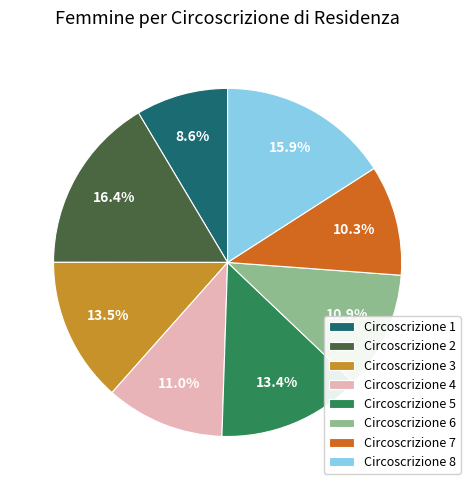

Combined, do Circoscrizione 3 and Circoscrizione 8 account for over 50%?

No